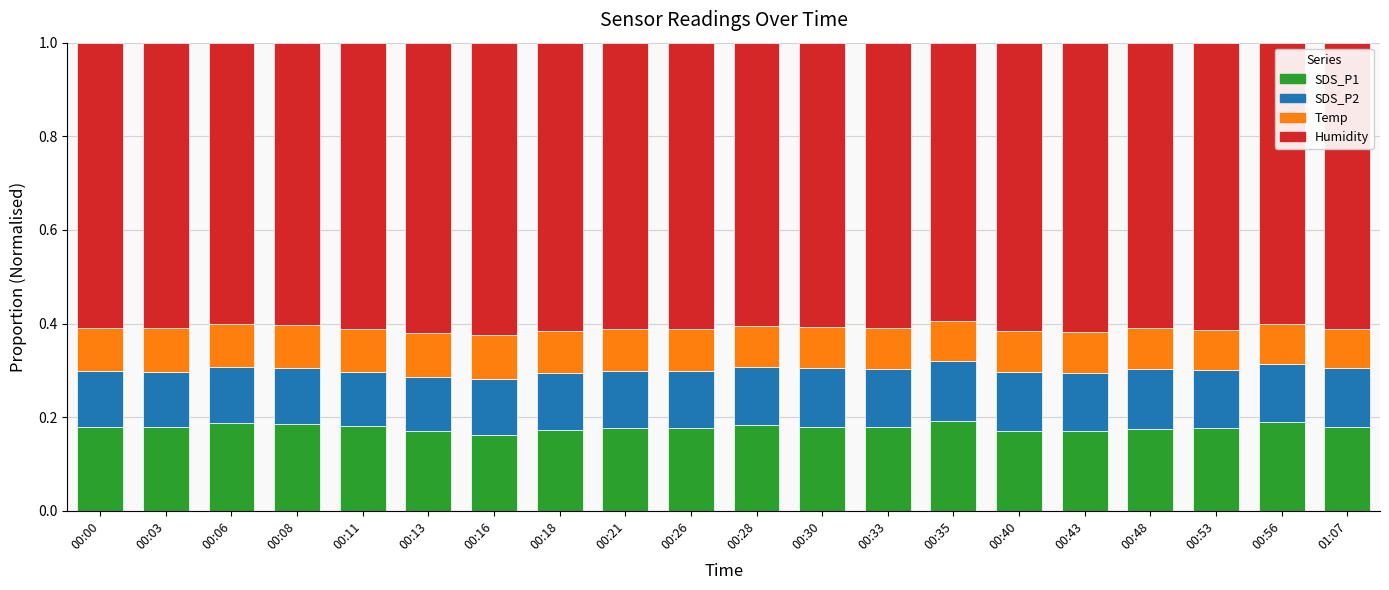

The SDS_P1 series shows 0.3 at 01:07. True or false?

False